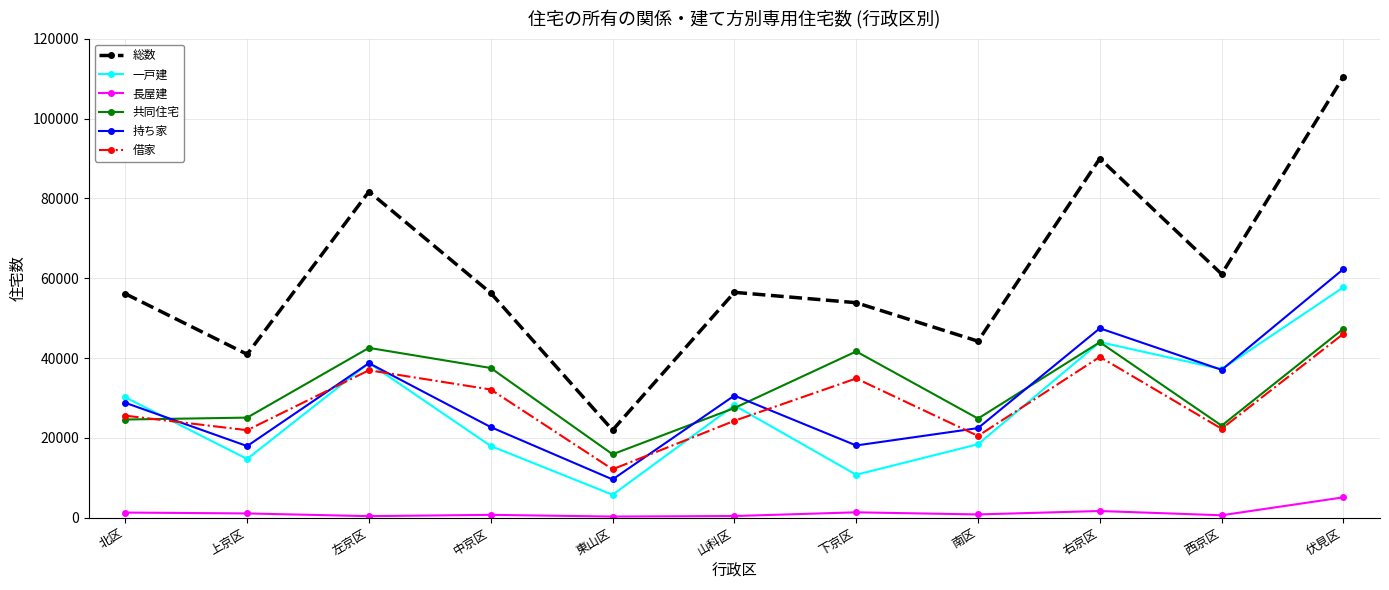

In 総数, how many points are higher than both neighbors (excluding endpoints)?

3